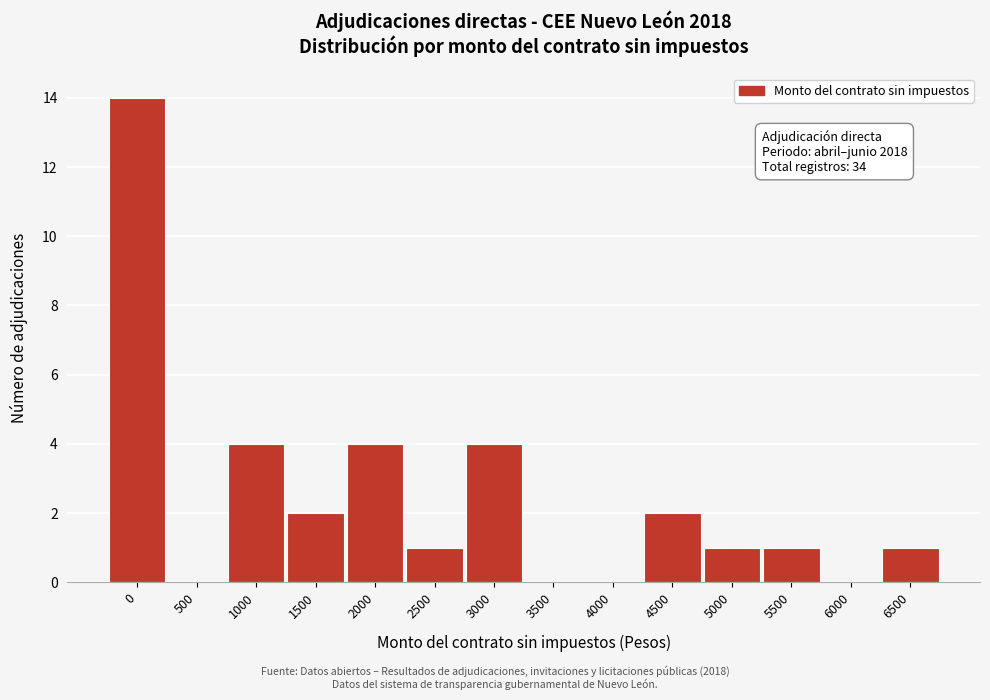

Reading left to right, extract all data points from this chart.

0=14	500=0	1000=4	1500=2	2000=4	2500=1	3000=4	3500=0	4000=0	4500=2	5000=1	5500=1	6000=0	6500=1